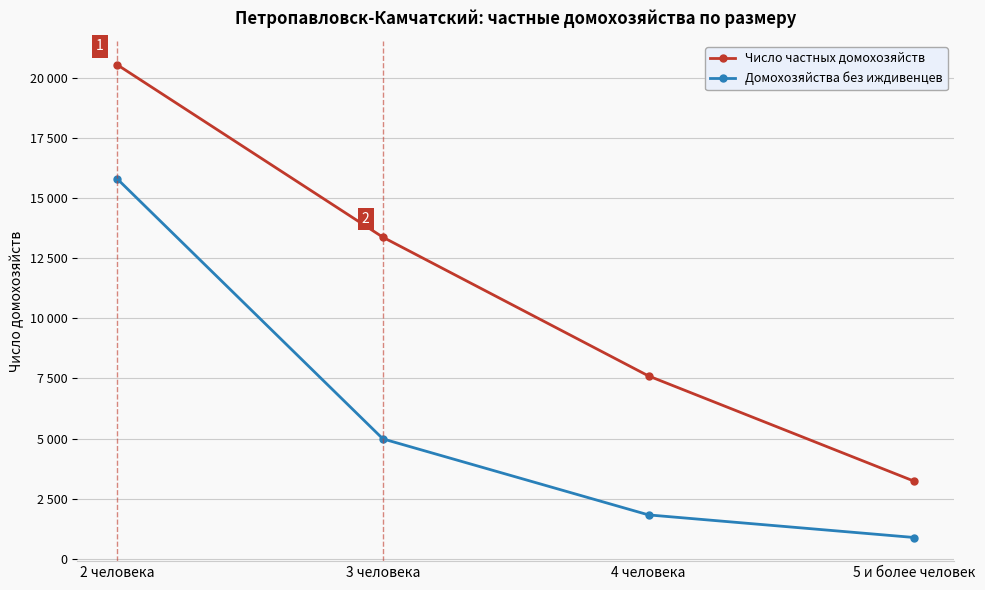

True or false: Домохозяйства без иждивенцев and Число частных домохозяйств cross at least once.

False